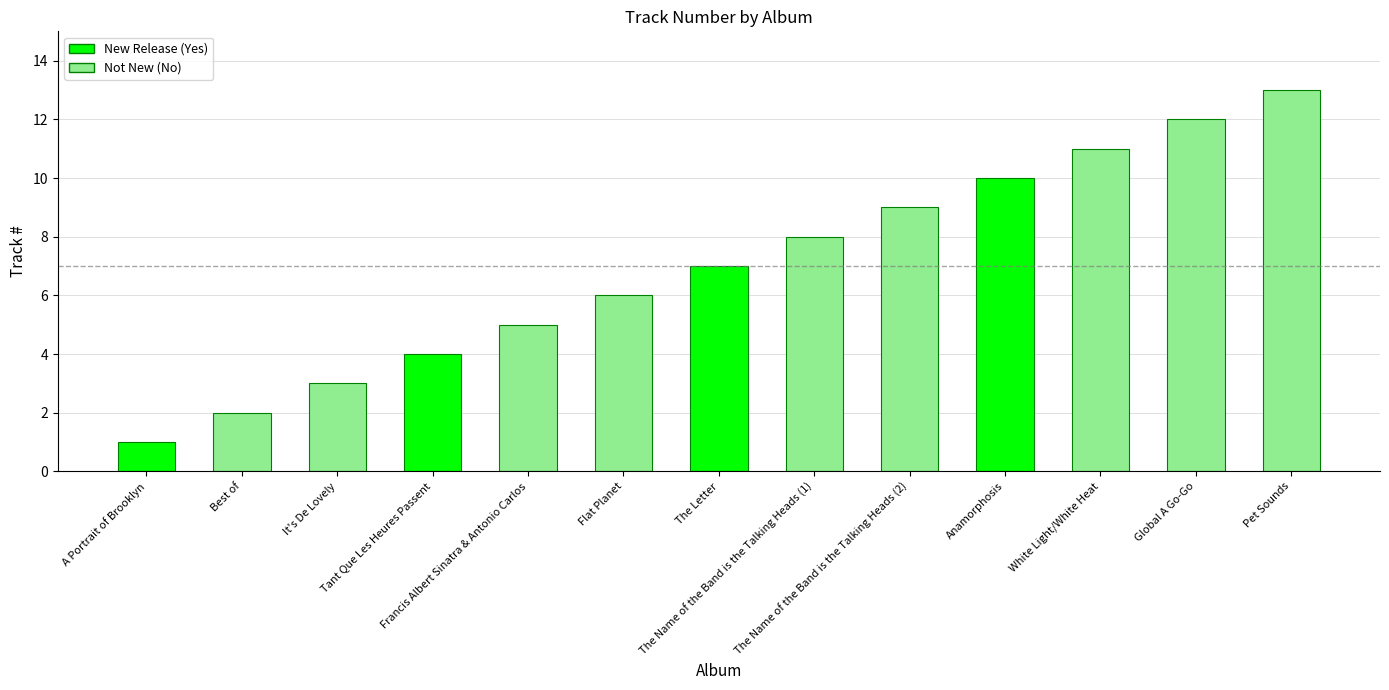

What is the difference between the values at It's De Lovely and Tant Que Les Heures Passent?

1